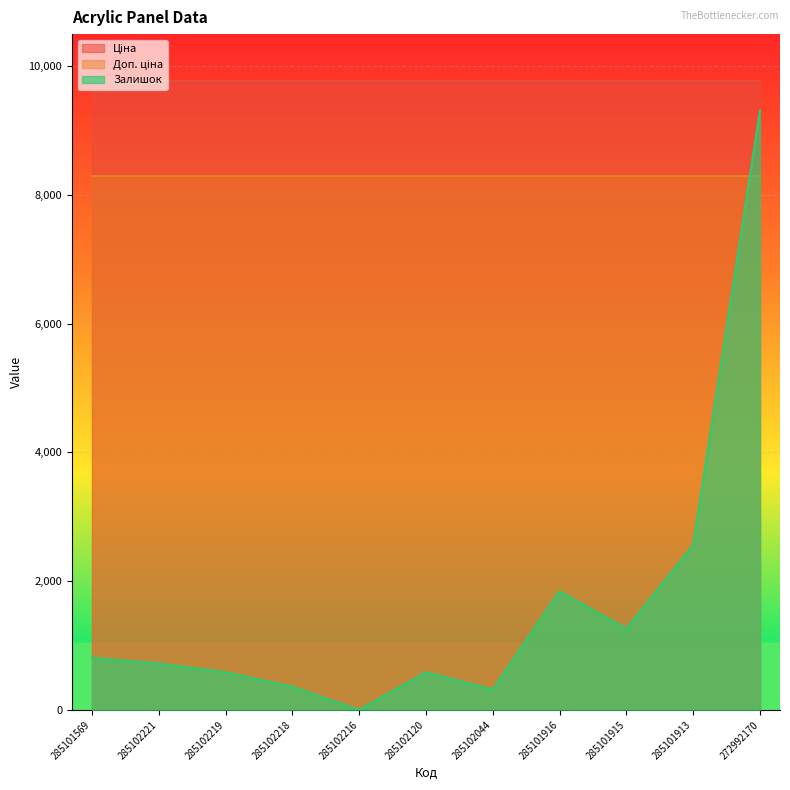

What is the difference between the highest and lowest values at 285102221?

9044.4